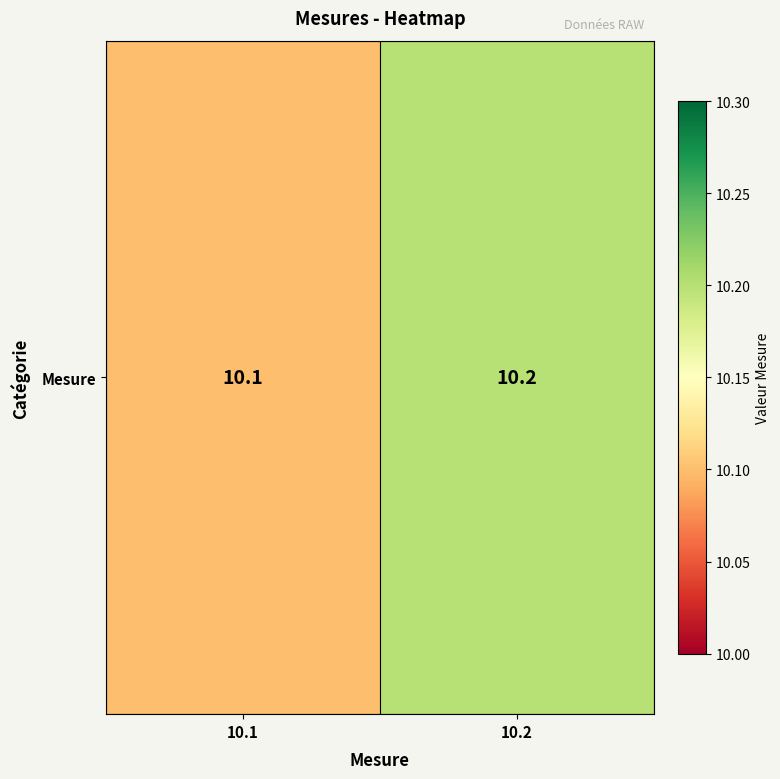

Reading right to left, what are all the values shown in this chart?

10.2	10.1